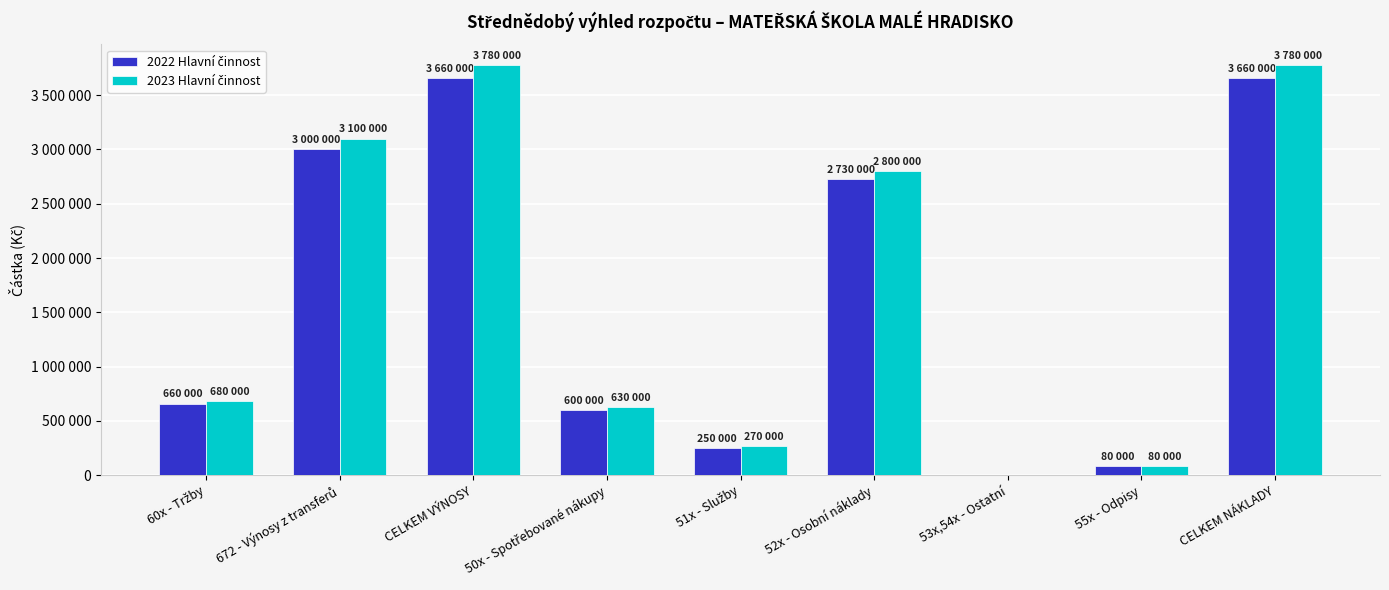

Does the chart contain stacked bars?

No